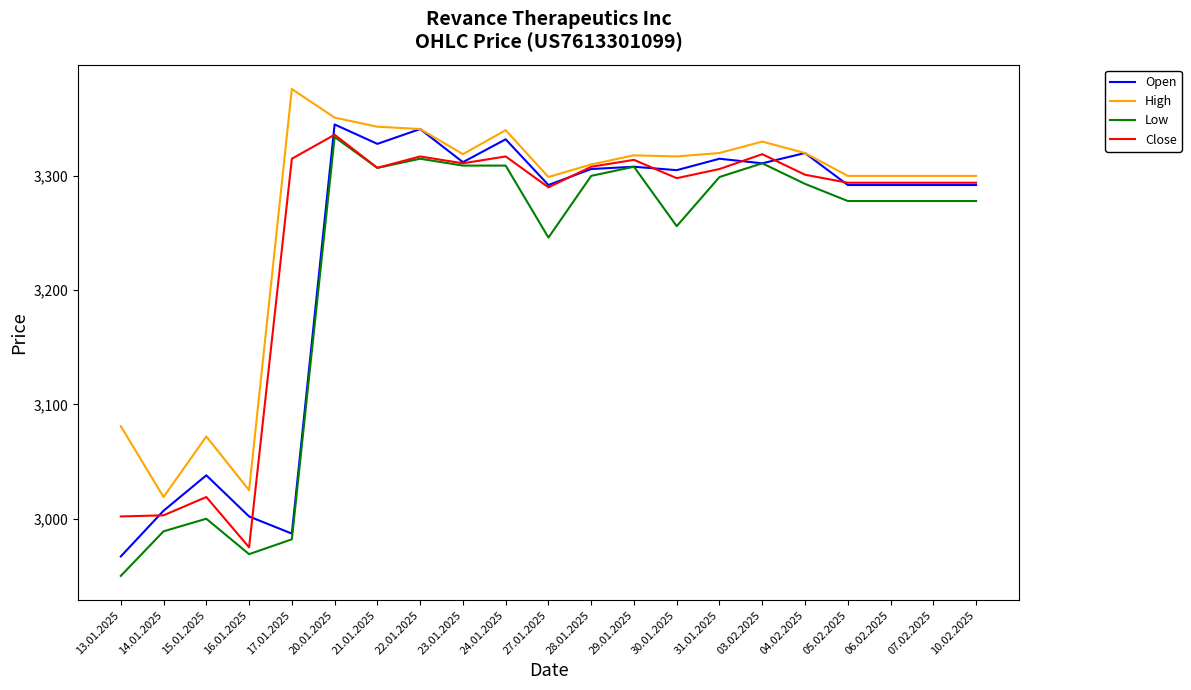

True or false: Close and Open cross at least once.

True